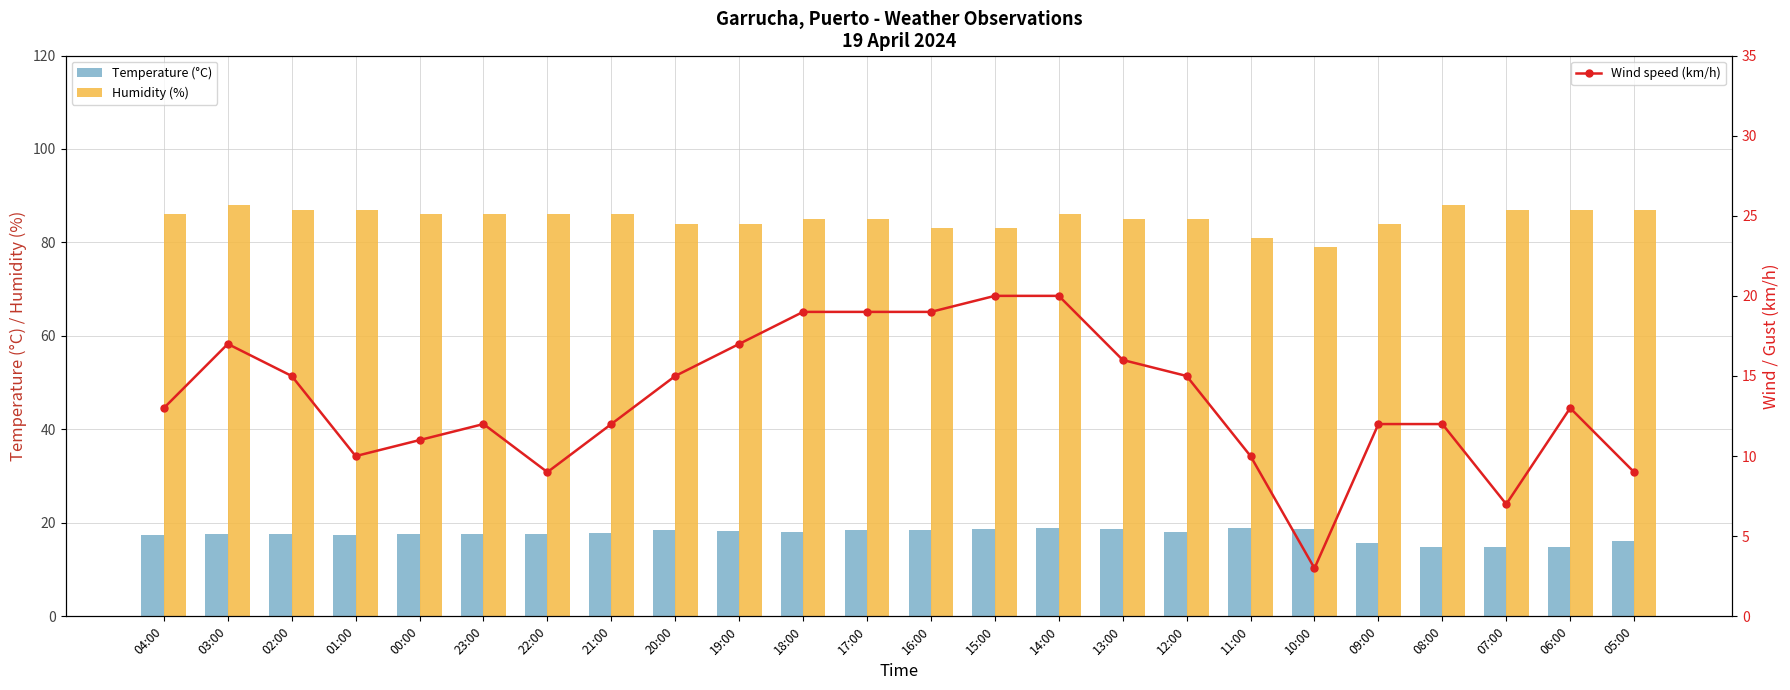

The Humidity (%) series shows 121.5 at 06:00. True or false?

False